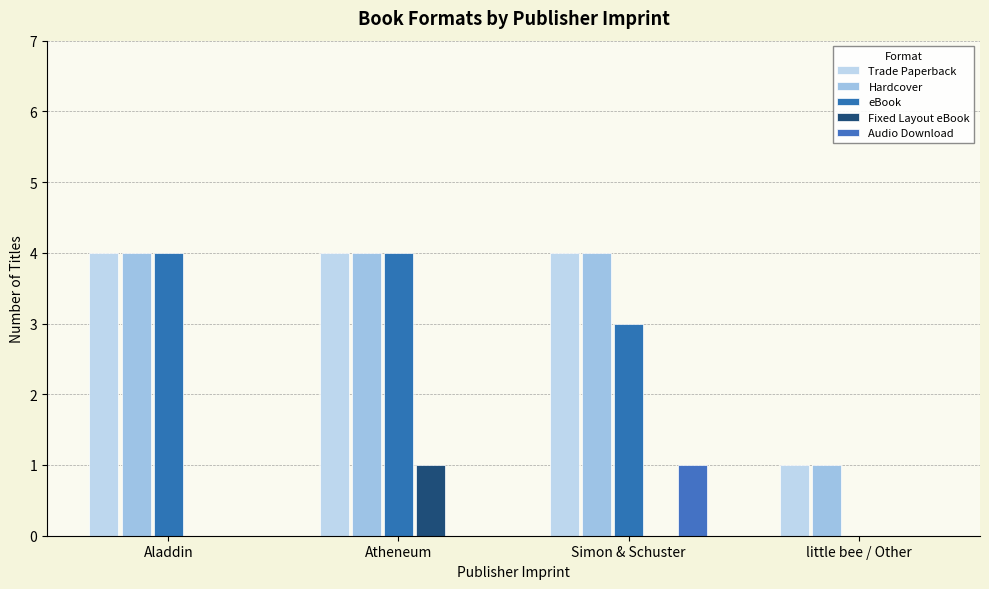

Which series has the largest total across all categories?

Trade Paperback